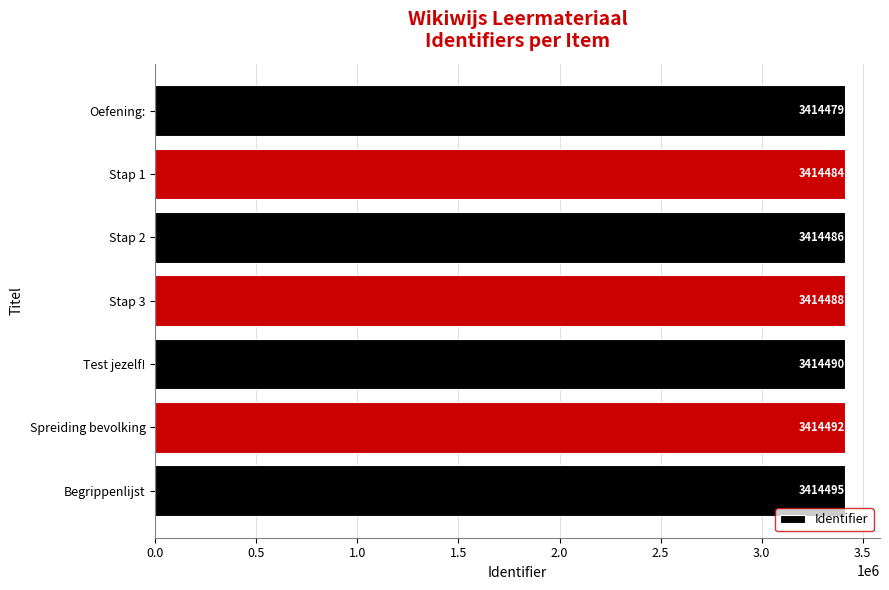

The value at Stap 3 is 5003556. True or false?

False